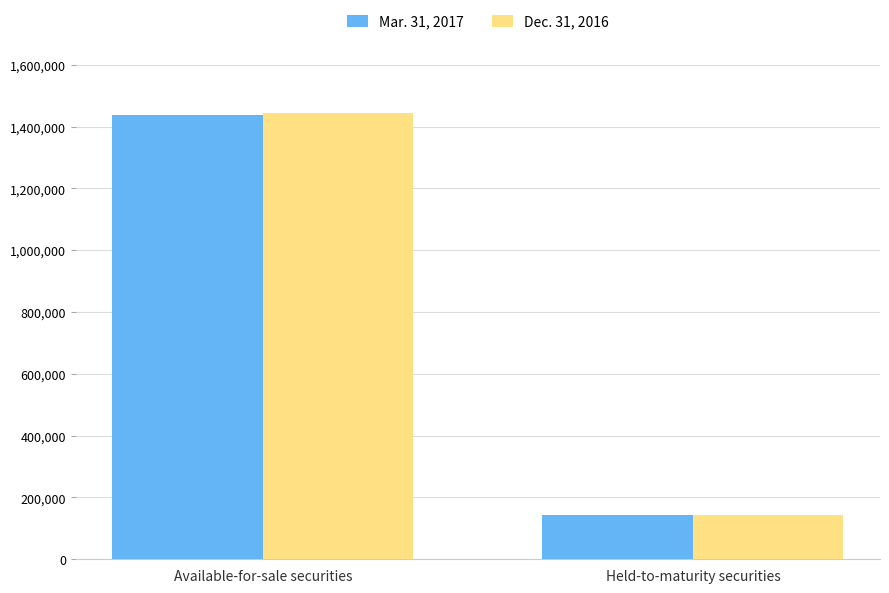

How many bars are there in total?

4